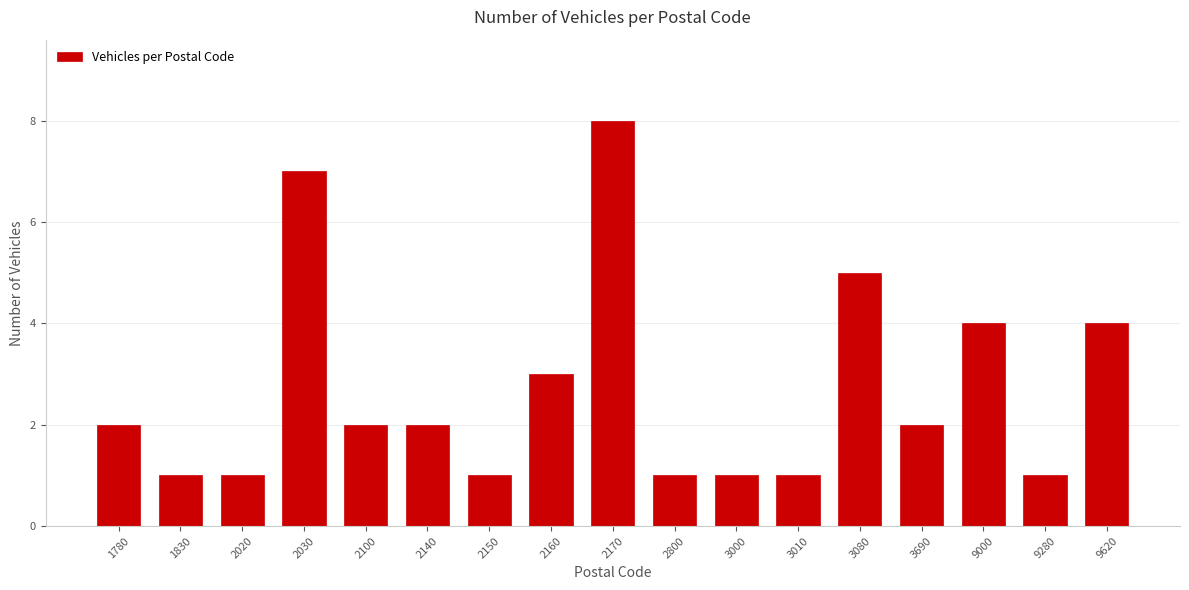

Reading left to right, transcribe all the data shown in this chart.

1780=2	1830=1	2020=1	2030=7	2100=2	2140=2	2150=1	2160=3	2170=8	2800=1	3000=1	3010=1	3080=5	3690=2	9000=4	9280=1	9620=4